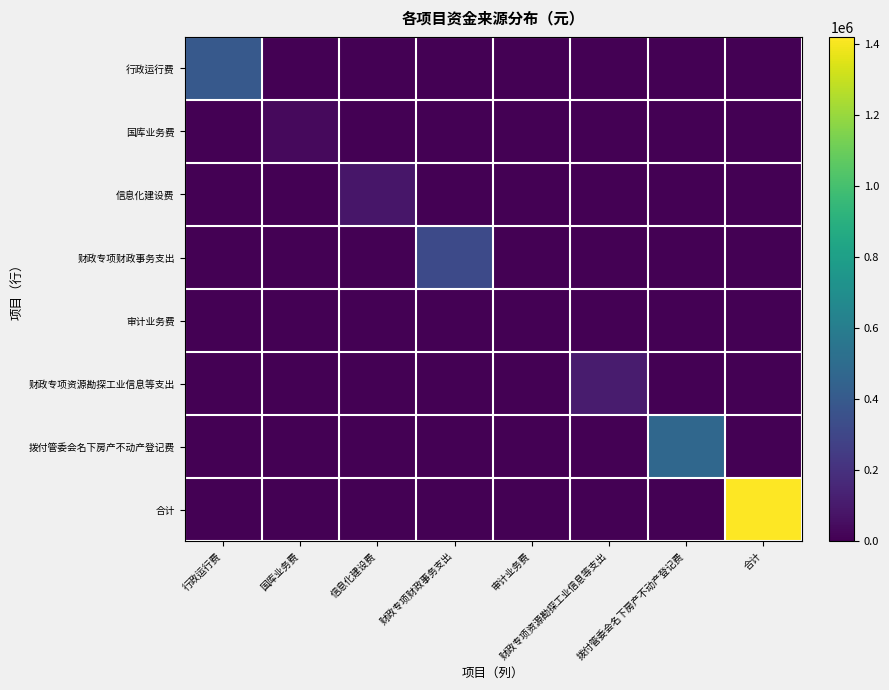

Reading left to right, list all the values displayed in this chart.

行政运行费: 行政运行费=398689.4	国库业务费=0.0	信息化建设费=0.0	财政专项财政事务支出=0.0	审计业务费=0.0	财政专项资源勘探工业信息等支出=0.0	拨付管委会名下房产不动产登记费=0.0	合计=0.0
国库业务费: 行政运行费=0.0	国库业务费=34840.0	信息化建设费=0.0	财政专项财政事务支出=0.0	审计业务费=0.0	财政专项资源勘探工业信息等支出=0.0	拨付管委会名下房产不动产登记费=0.0	合计=0.0
信息化建设费: 行政运行费=0.0	国库业务费=0.0	信息化建设费=88624.0	财政专项财政事务支出=0.0	审计业务费=0.0	财政专项资源勘探工业信息等支出=0.0	拨付管委会名下房产不动产登记费=0.0	合计=0.0
财政专项财政事务支出: 行政运行费=0.0	国库业务费=0.0	信息化建设费=0.0	财政专项财政事务支出=316218.8	审计业务费=0.0	财政专项资源勘探工业信息等支出=0.0	拨付管委会名下房产不动产登记费=0.0	合计=0.0
审计业务费: 行政运行费=0.0	国库业务费=0.0	信息化建设费=0.0	财政专项财政事务支出=0.0	审计业务费=2000.0	财政专项资源勘探工业信息等支出=0.0	拨付管委会名下房产不动产登记费=0.0	合计=0.0
财政专项资源勘探工业信息等支出: 行政运行费=0.0	国库业务费=0.0	信息化建设费=0.0	财政专项财政事务支出=0.0	审计业务费=0.0	财政专项资源勘探工业信息等支出=106930.0	拨付管委会名下房产不动产登记费=0.0	合计=0.0
拨付管委会名下房产不动产登记费: 行政运行费=0.0	国库业务费=0.0	信息化建设费=0.0	财政专项财政事务支出=0.0	审计业务费=0.0	财政专项资源勘探工业信息等支出=0.0	拨付管委会名下房产不动产登记费=472237.2	合计=0.0
合计: 行政运行费=0.0	国库业务费=0.0	信息化建设费=0.0	财政专项财政事务支出=0.0	审计业务费=0.0	财政专项资源勘探工业信息等支出=0.0	拨付管委会名下房产不动产登记费=0.0	合计=1419539.4